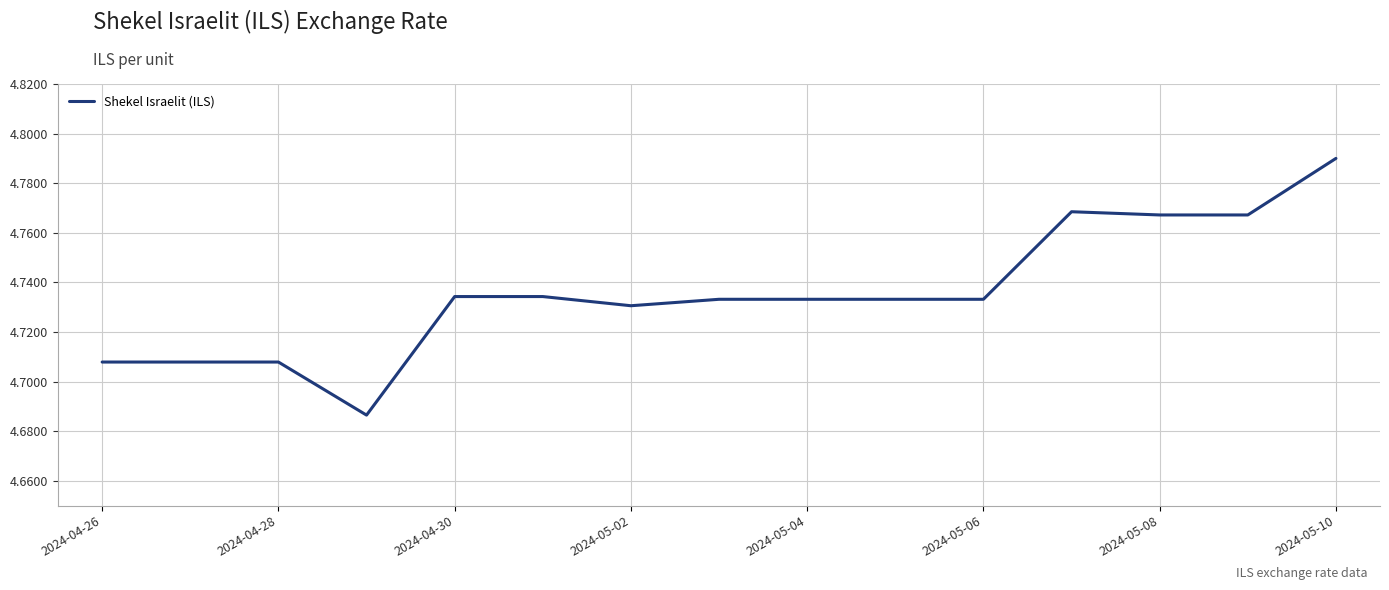

What is the difference between the second highest and minimum values?

0.1